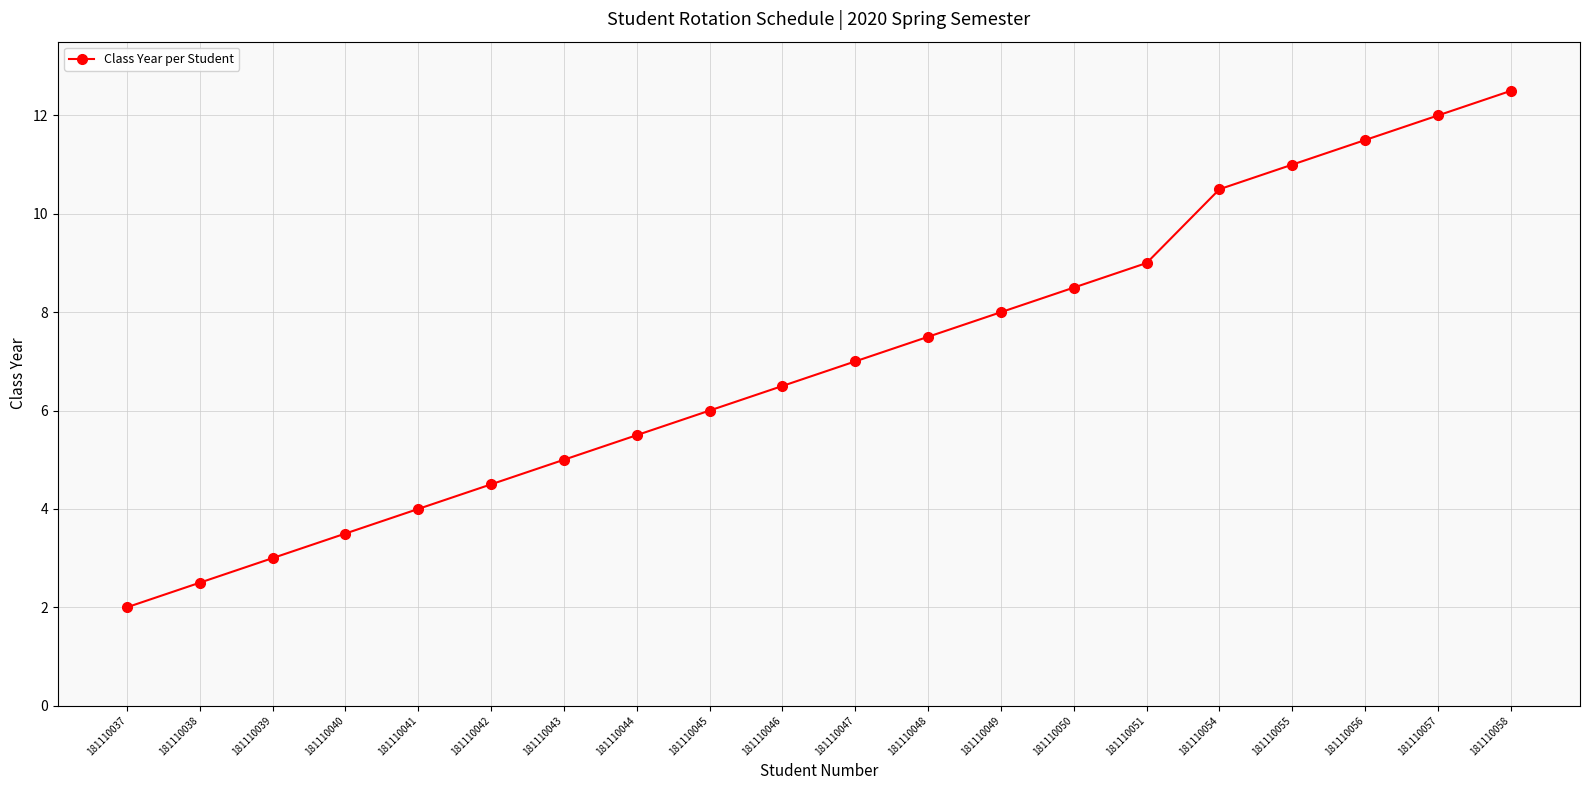

What is the difference between the values at 181110038 and 181110045?

3.5